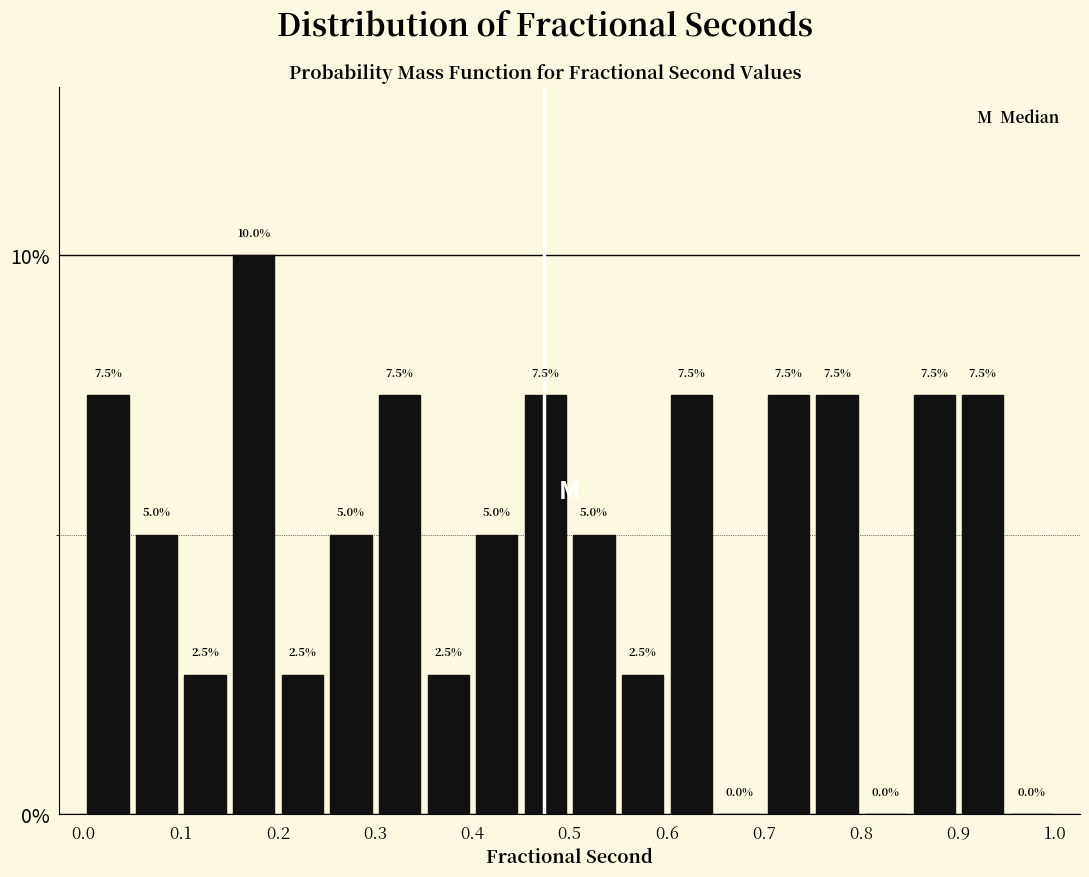

What is the height of the bar covering 0.05 to 0.10 on the x-axis?

5.0